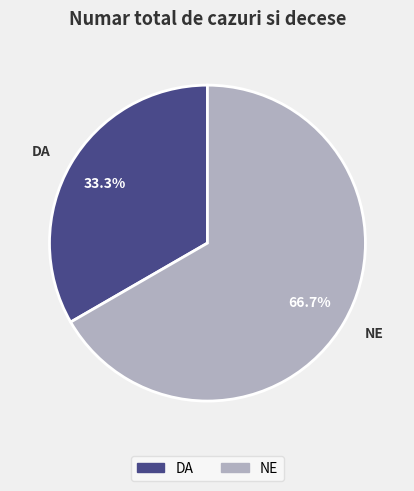

What is the smallest slice in the pie chart?

DA